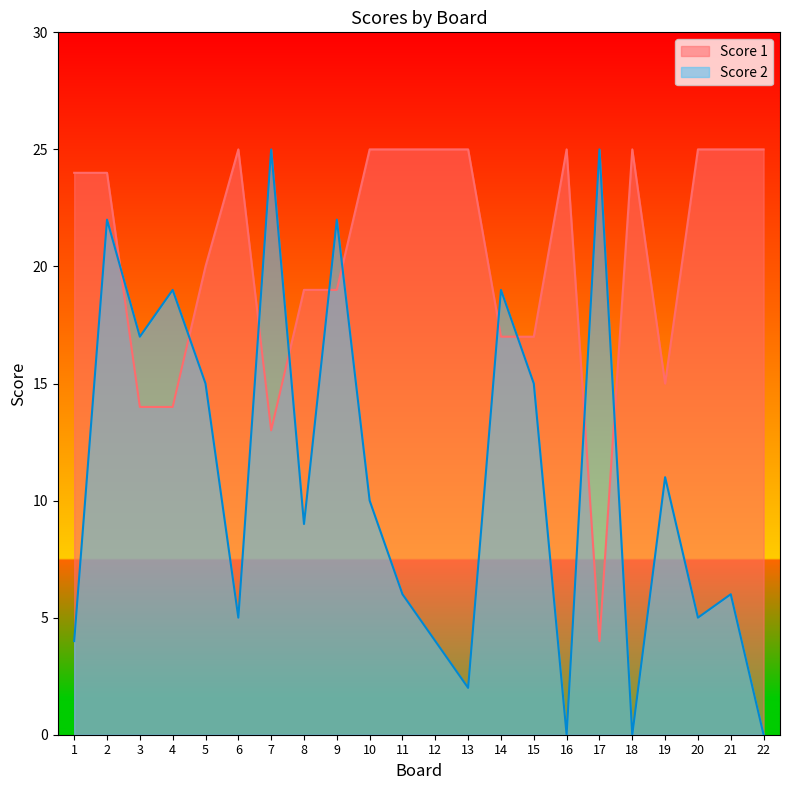

In Score 2, how many points are lower than both neighbors (excluding endpoints)?

7